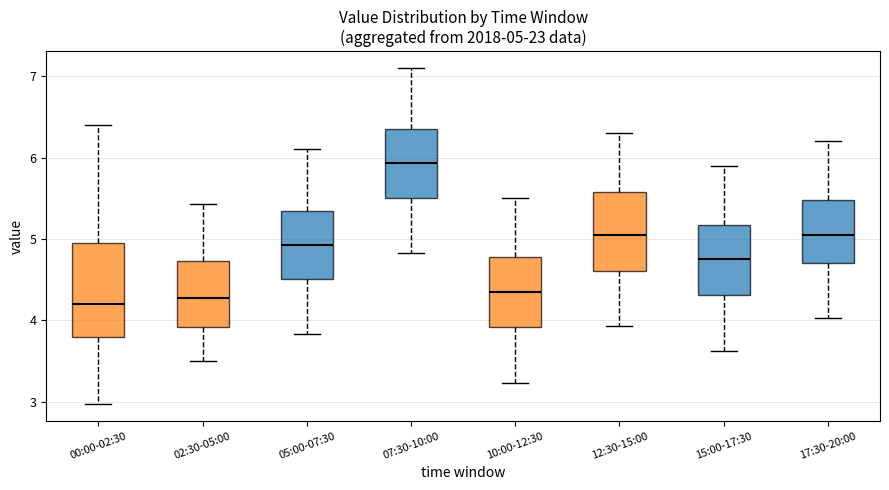

Which box is the tallest, from its lower edge to its upper edge?

00:00-02:30